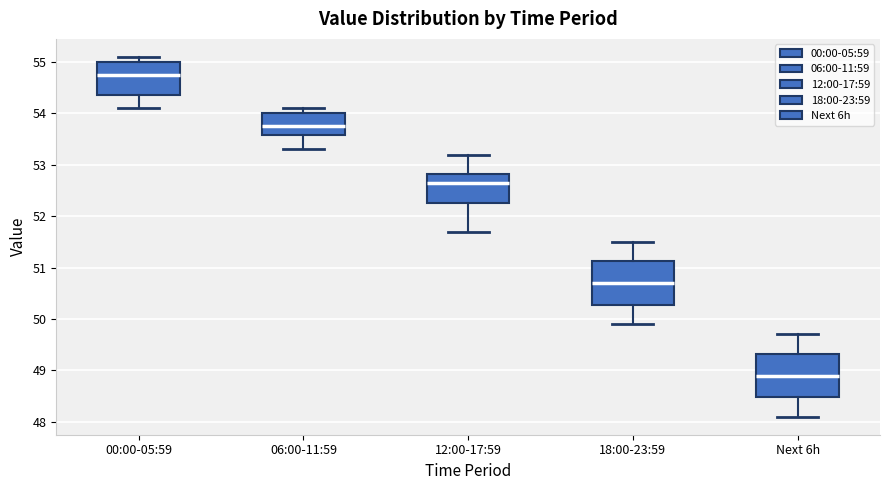

Where does the median line of the box for Next 6h sit on the y-axis? The values are not printed on the chart, so give them approximately, as read against the axis.

48.9